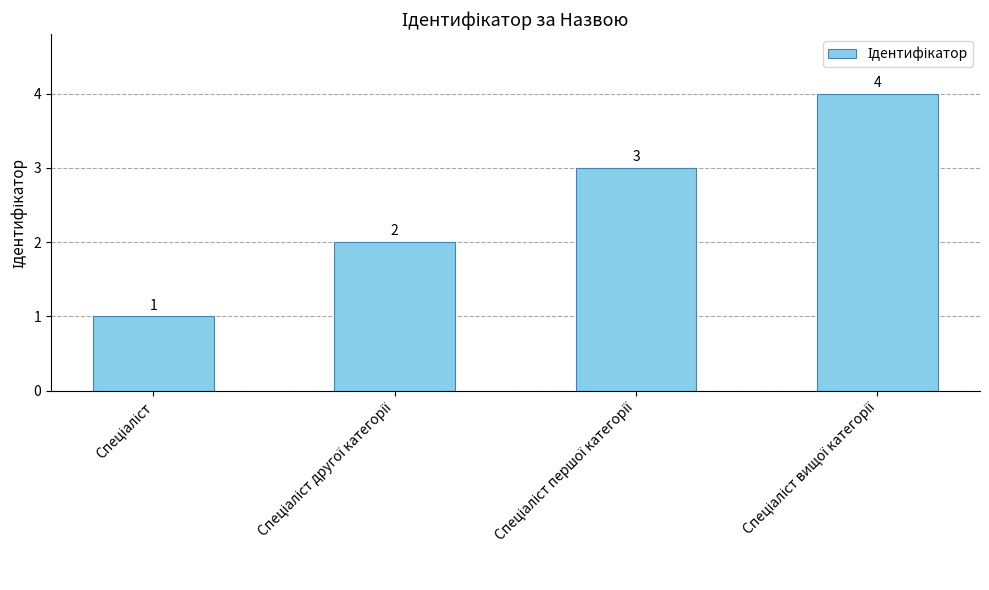

What is the sum of all values?

10